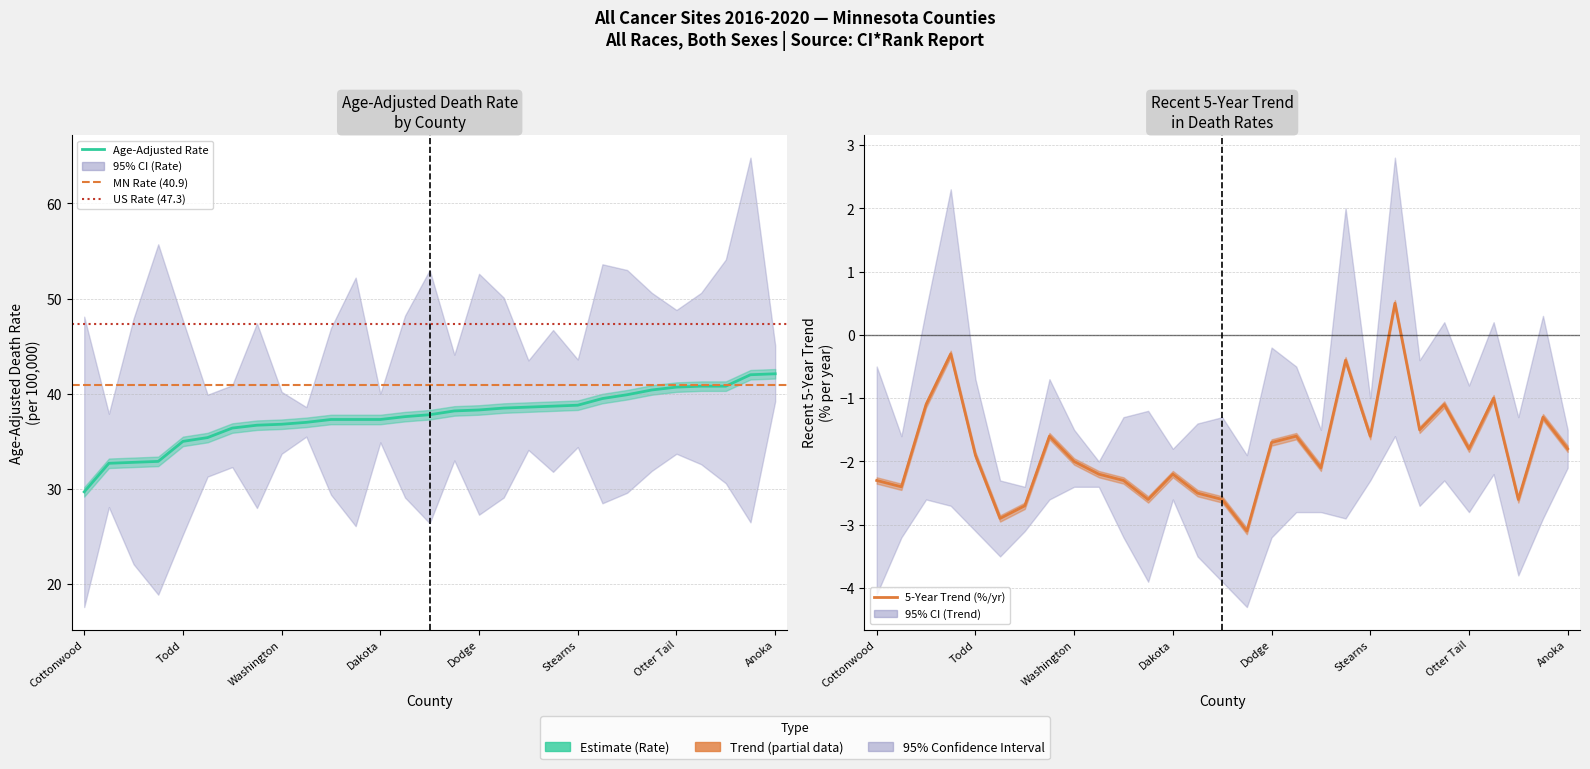

True or false: lower_ci has a value of 46.8 at 8.

False